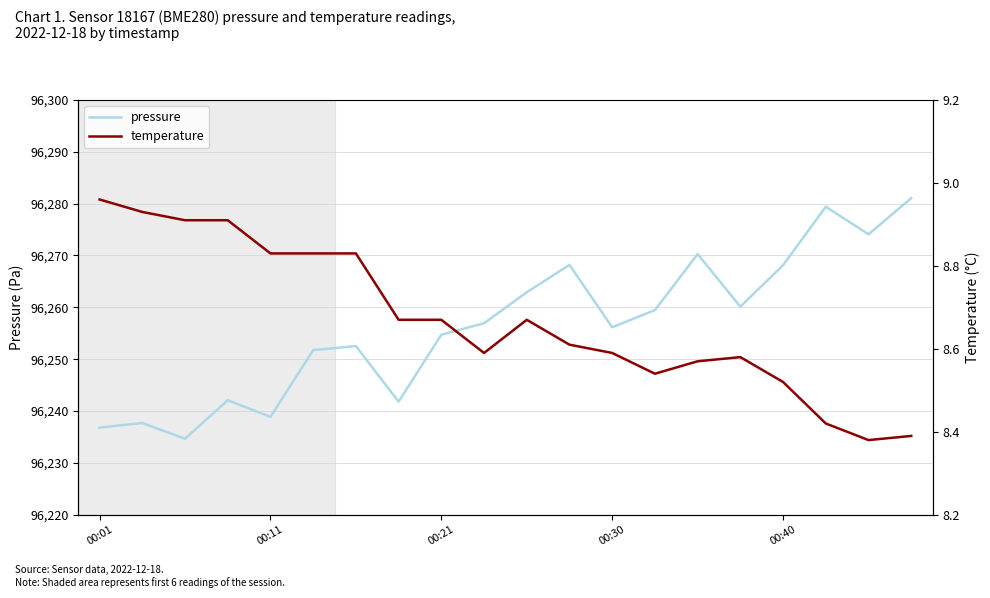

Which series has the largest total across all categories?

pressure